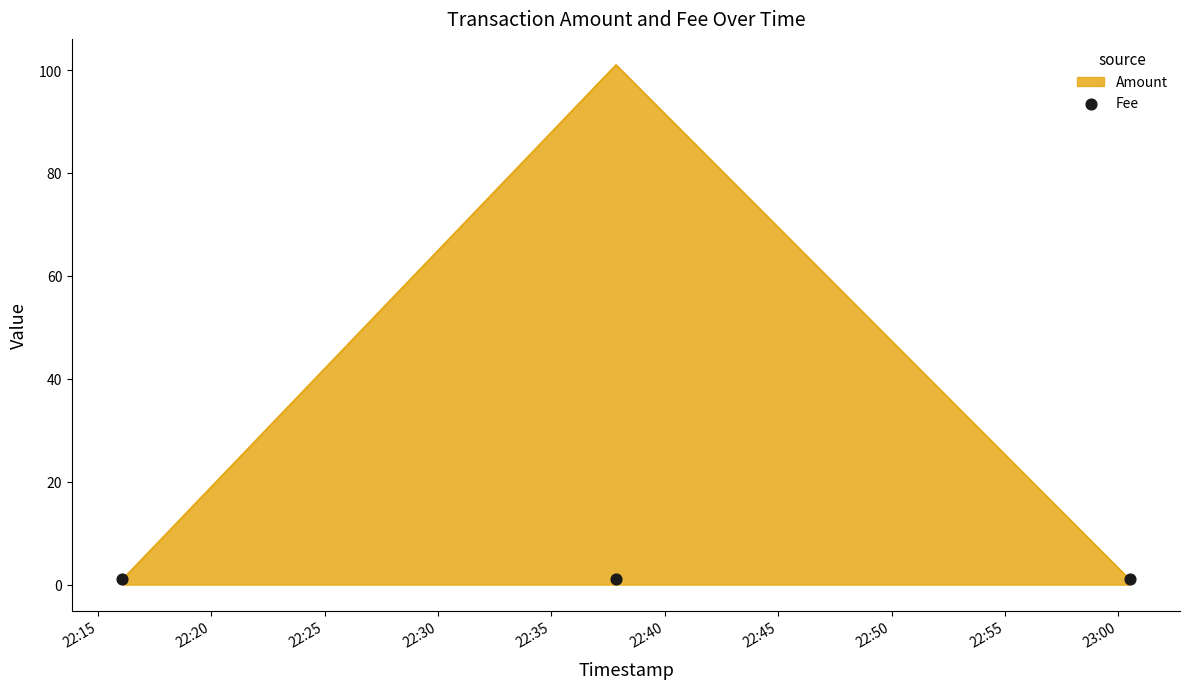

Which has a higher value, 2017-12-22 22:37:51 or 2017-12-22 22:16:05?

2017-12-22 22:37:51